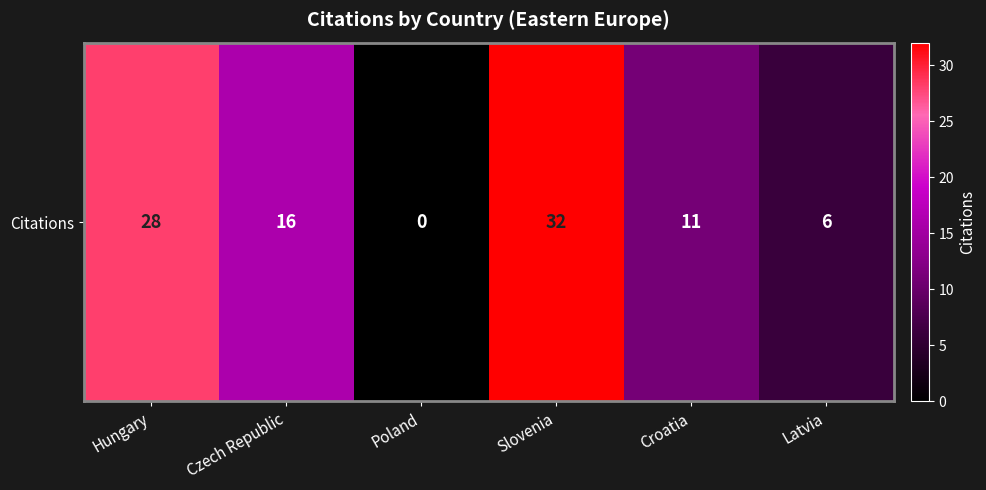

Is it true that the value at Croatia is 11?

True